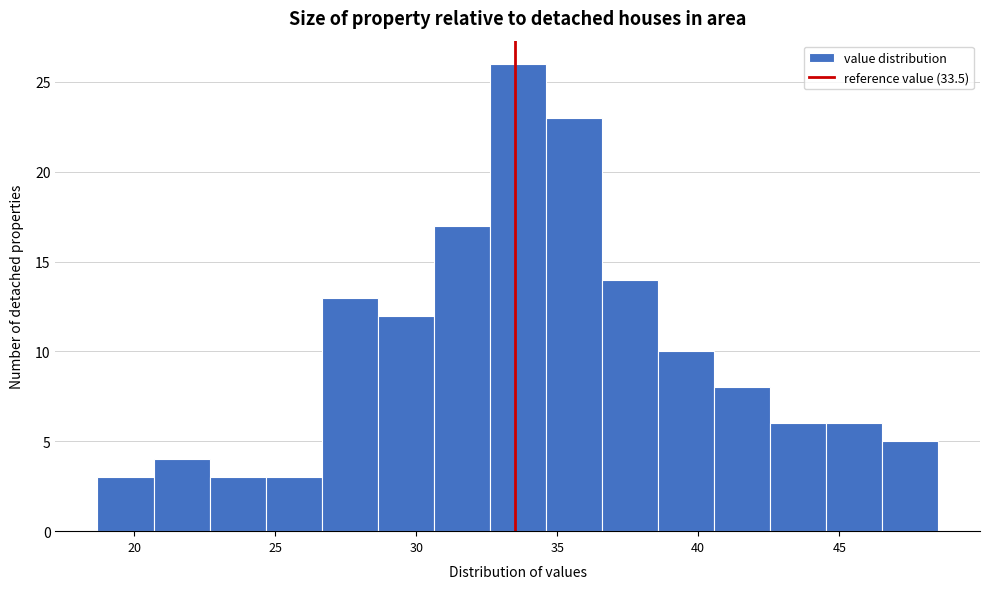

Read against the x-axis, roughly where is the centre of the tallest bar?

33.5